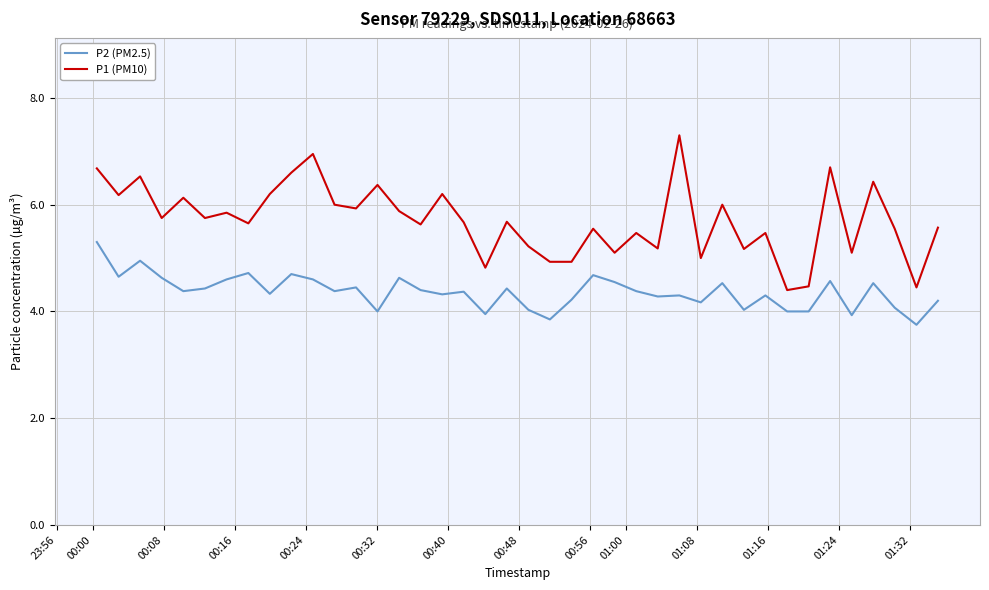

True or false: P1 (PM10) has more than 1 points higher than both neighbors.

True